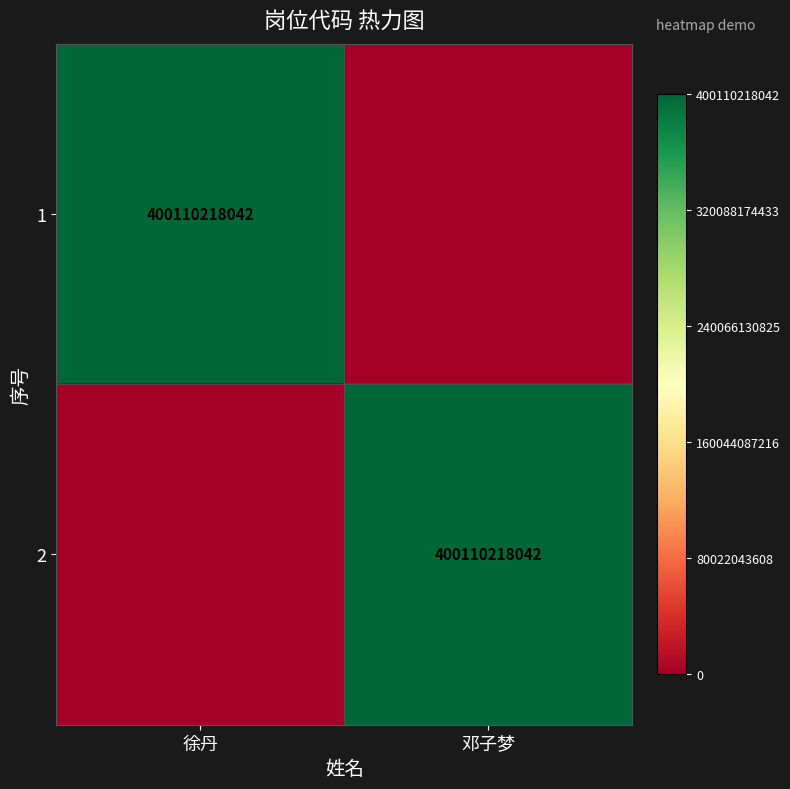

At which category is the sum across all series the highest?

徐丹